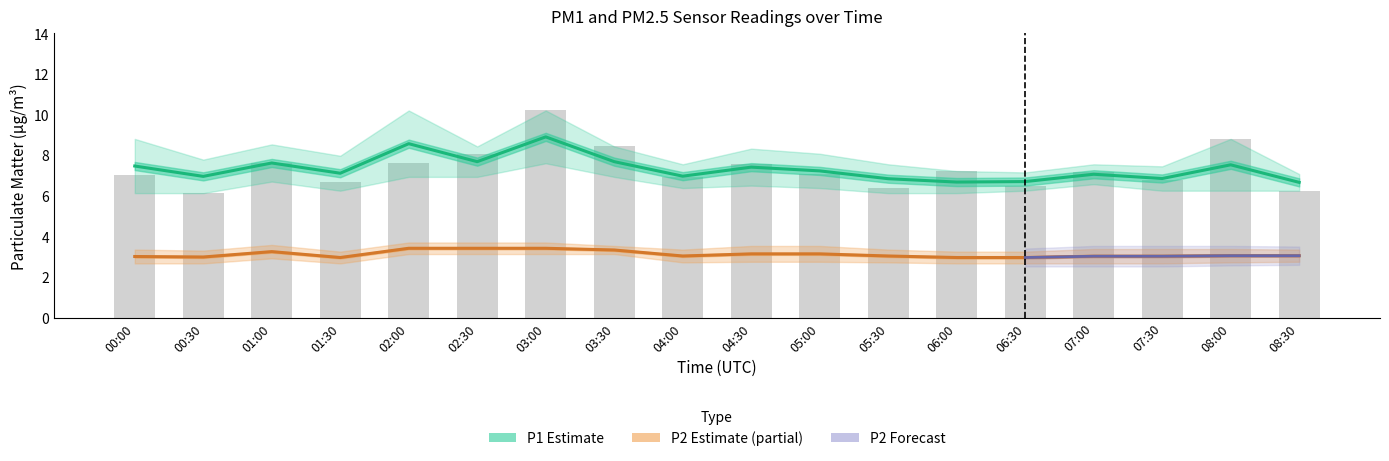

What is the difference between the maximum and second lowest values?

3.9